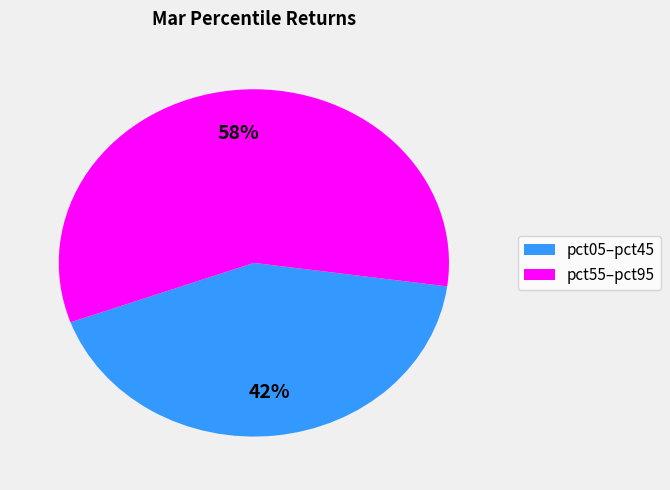

Count the number of slices in the pie.

2